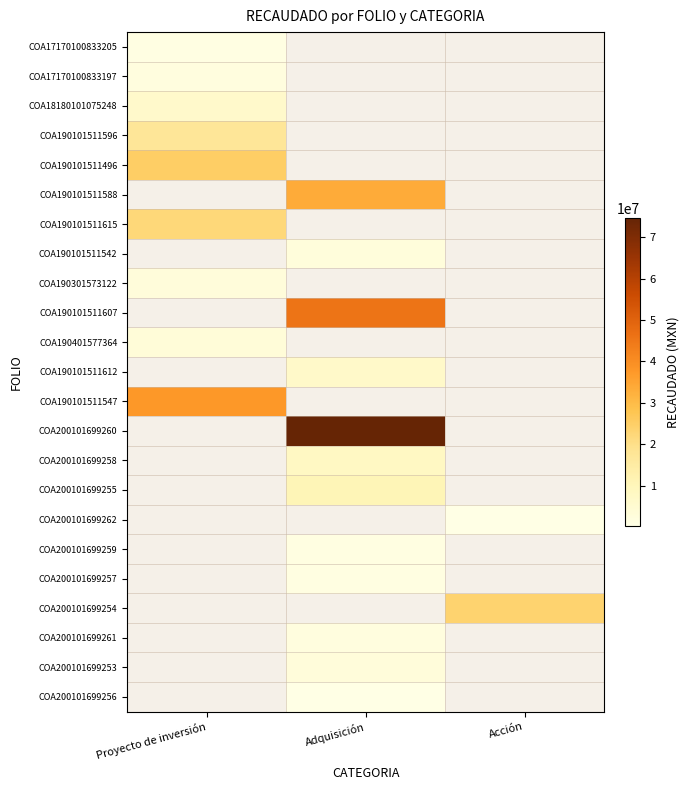

Is the value of COA200101699262 at Proyecto de inversión greater than the value of COA200101699253 at Proyecto de inversión?

No